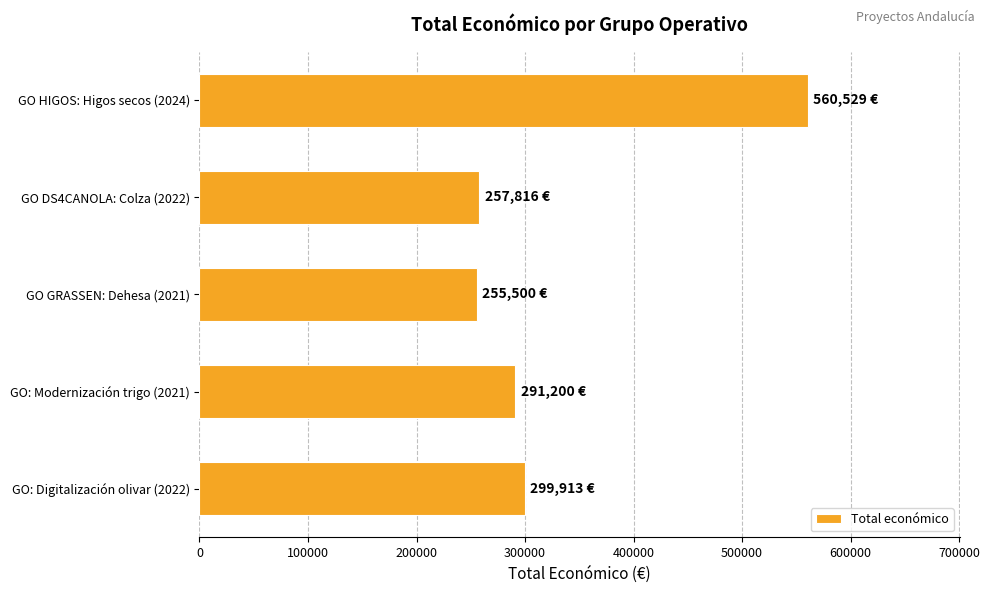

How many bars are there in total?

5